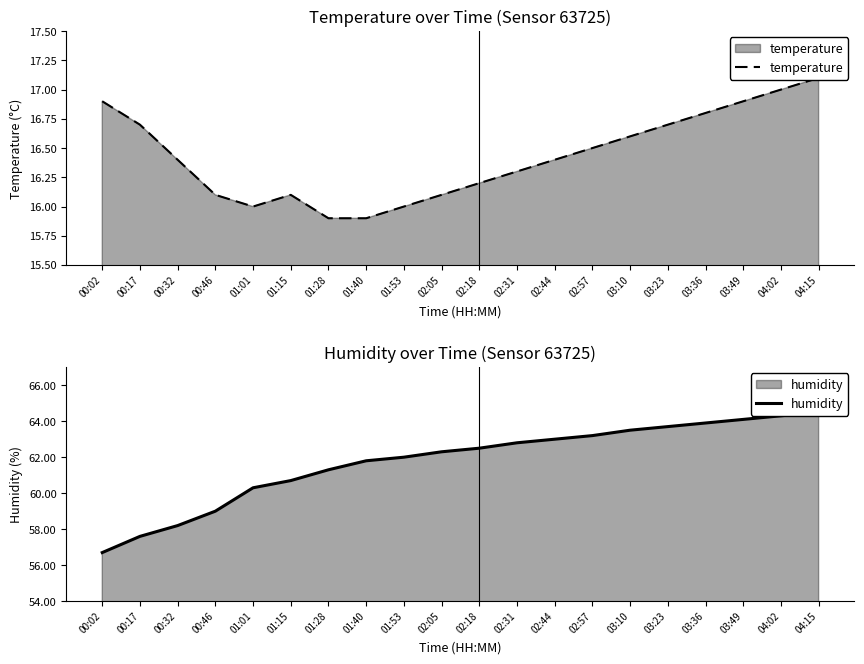

Reading left to right, what are all the values shown in this chart?

temperature: 00:02=16.9	00:17=16.7	00:32=16.4	00:46=16.1	01:01=16.0	01:15=16.1	01:28=15.9	01:40=15.9	01:53=16.0	02:05=16.1	02:18=16.2	02:31=16.3	02:44=16.4	02:57=16.5	03:10=16.6	03:23=16.7	03:36=16.8	03:49=16.9	04:02=17.0	04:15=17.1
humidity: 00:02=56.7	00:17=57.6	00:32=58.2	00:46=59.0	01:01=60.3	01:15=60.7	01:28=61.3	01:40=61.8	01:53=62.0	02:05=62.3	02:18=62.5	02:31=62.8	02:44=63.0	02:57=63.2	03:10=63.5	03:23=63.7	03:36=63.9	03:49=64.1	04:02=64.3	04:15=64.5